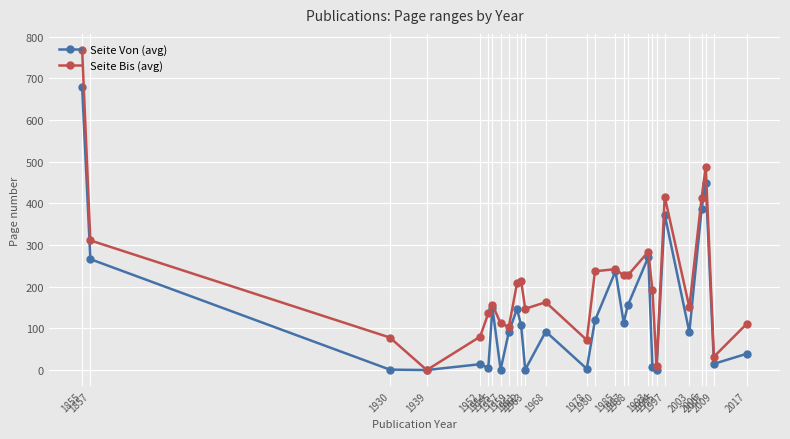

Does the chart display data point markers on the line(s)?

Yes